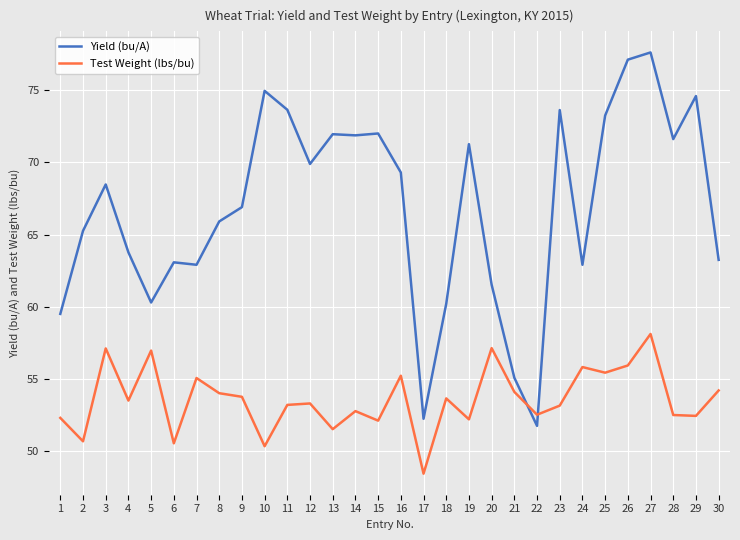

Which series has the widest spread of values?

Yield (bu/A)